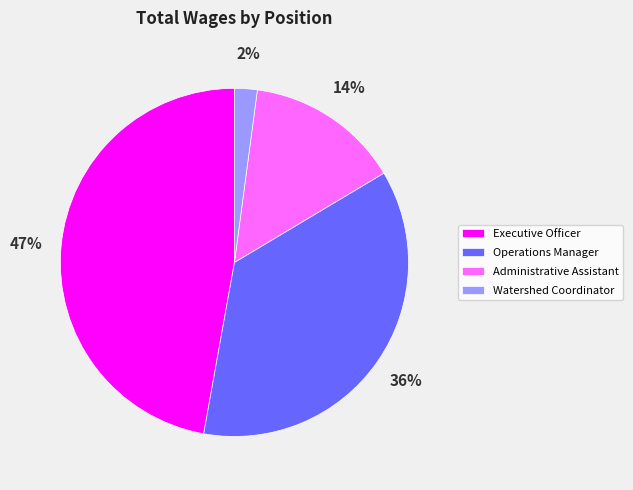

Combined, do Executive Officer and Administrative Assistant account for over 50%?

Yes